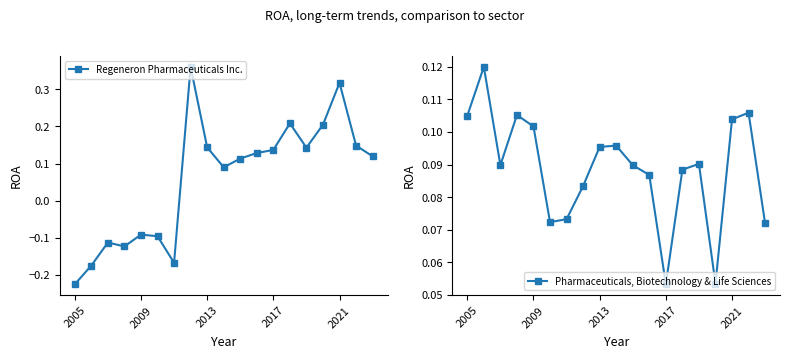

At how many categories does at least one series exceed 0?

19